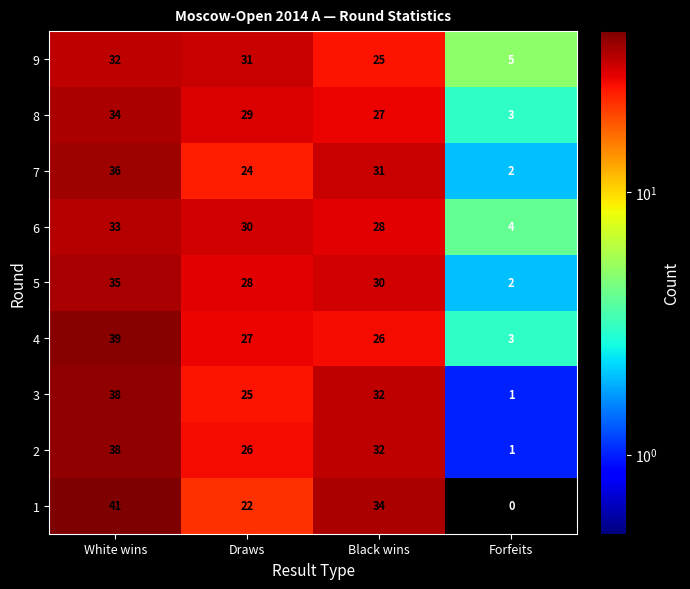

Read the 4 value at Draws, to the nearest 5.

25